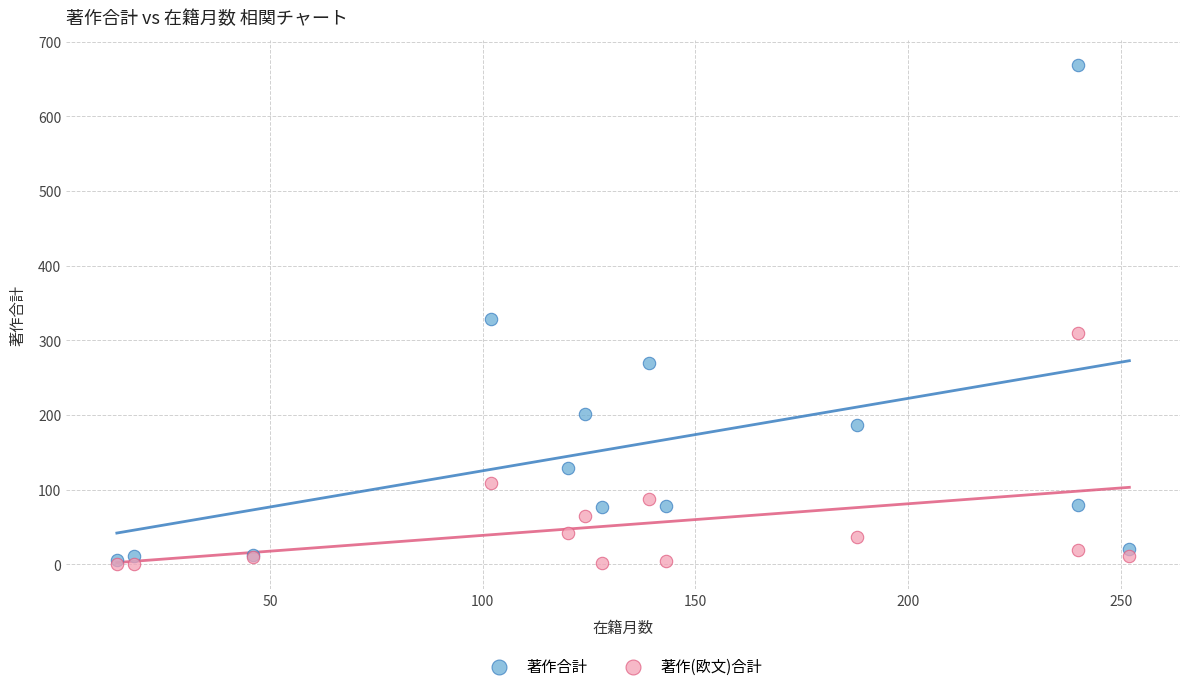

In the 著作合計 series, what Y value is closest to 337?

328